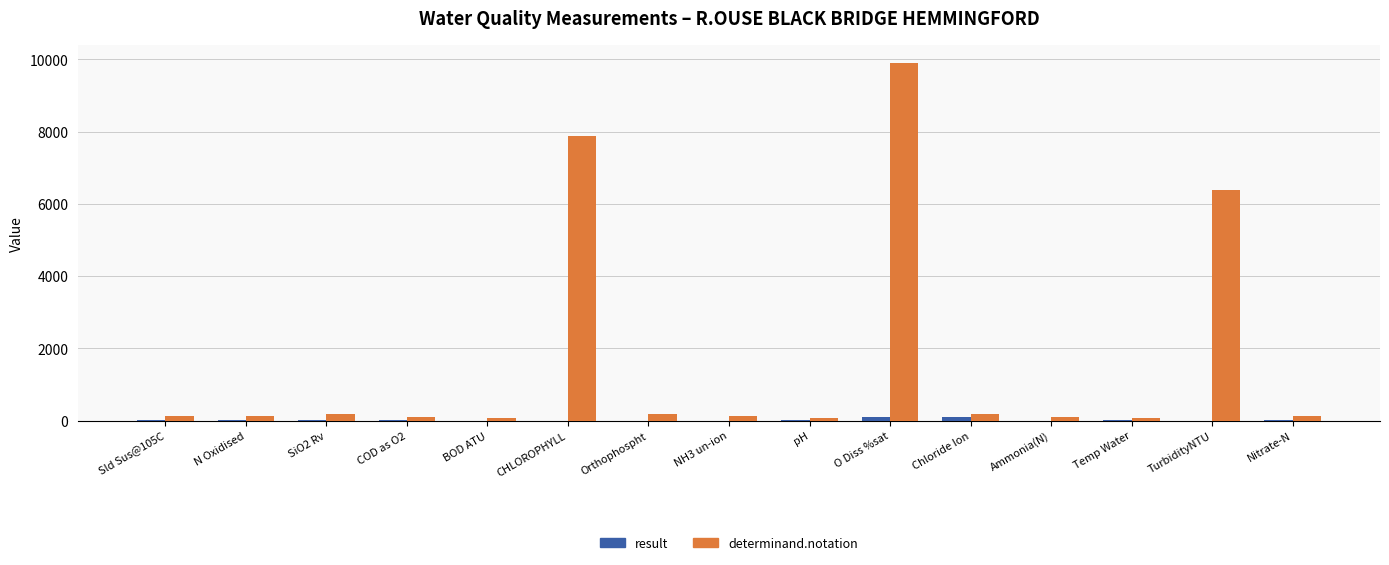

Which series has the largest total across all categories?

determinand.notation